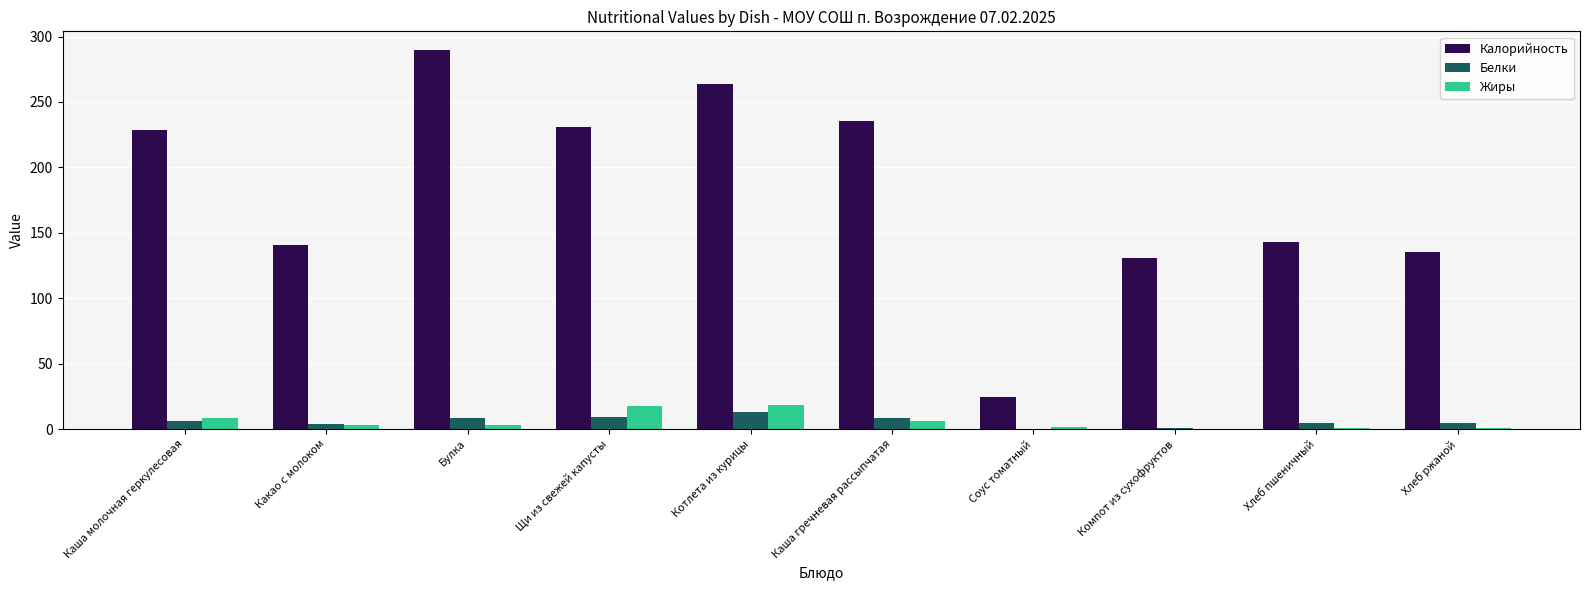

Is it true that Калорийность equals 263.5 at Котлета из курицы?

True